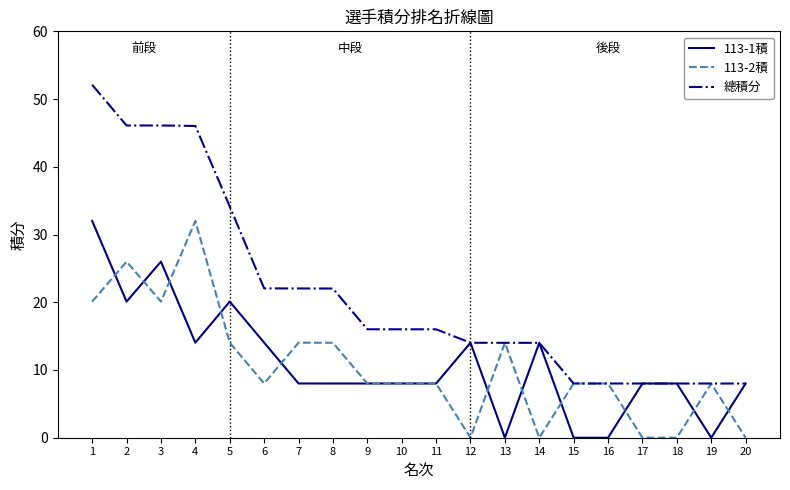

What is the difference between the maximum and minimum values in the 113-2積 series?

32.0